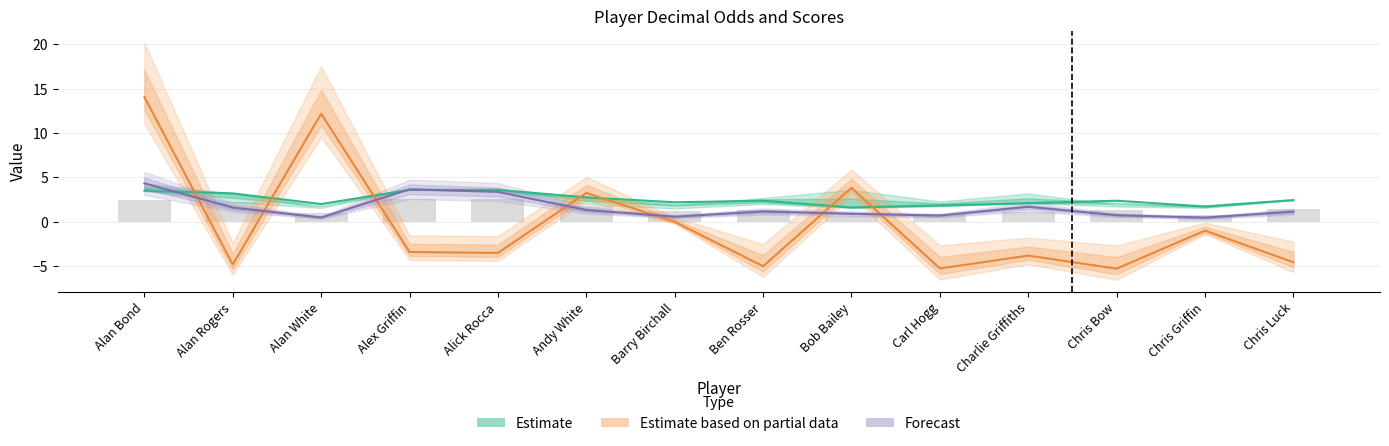

Which label corresponds to the smallest value in the chart?

Chris Bow